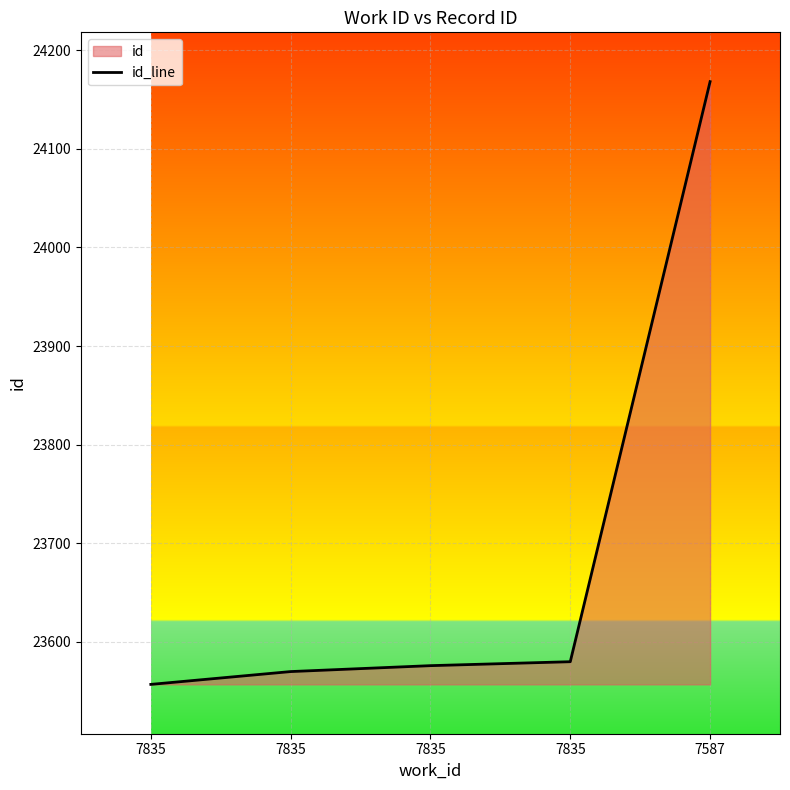

Rank the categories by value from highest to lowest.

7587, 7835, 7835, 7835, 7835